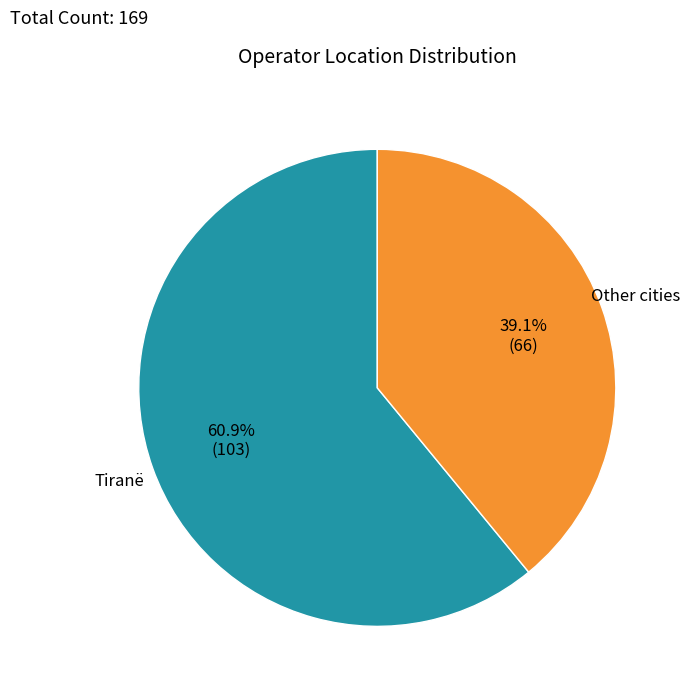

Count the number of slices in the pie.

2